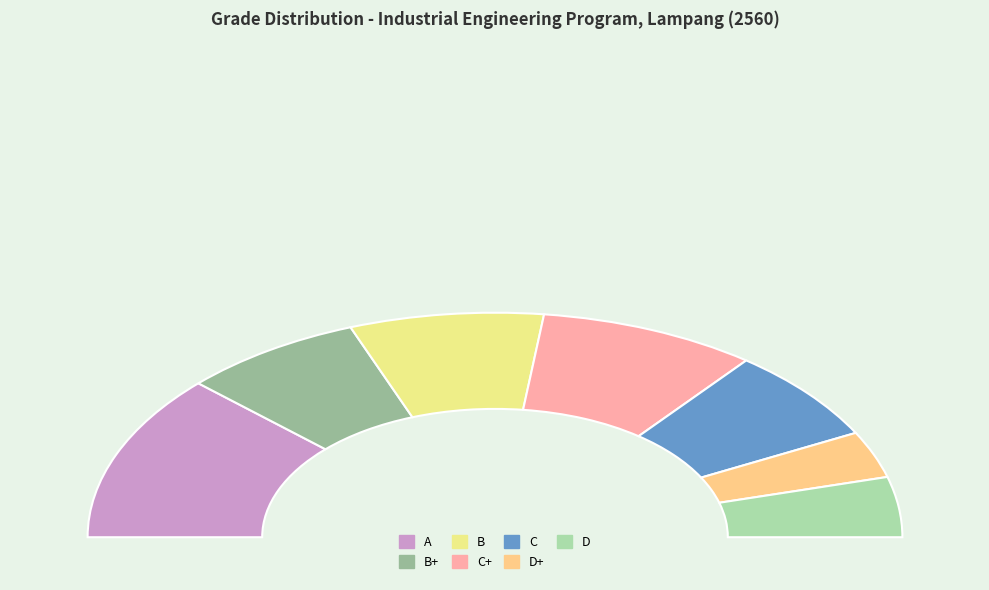

True or false: B accounts for 4% of the total.

False